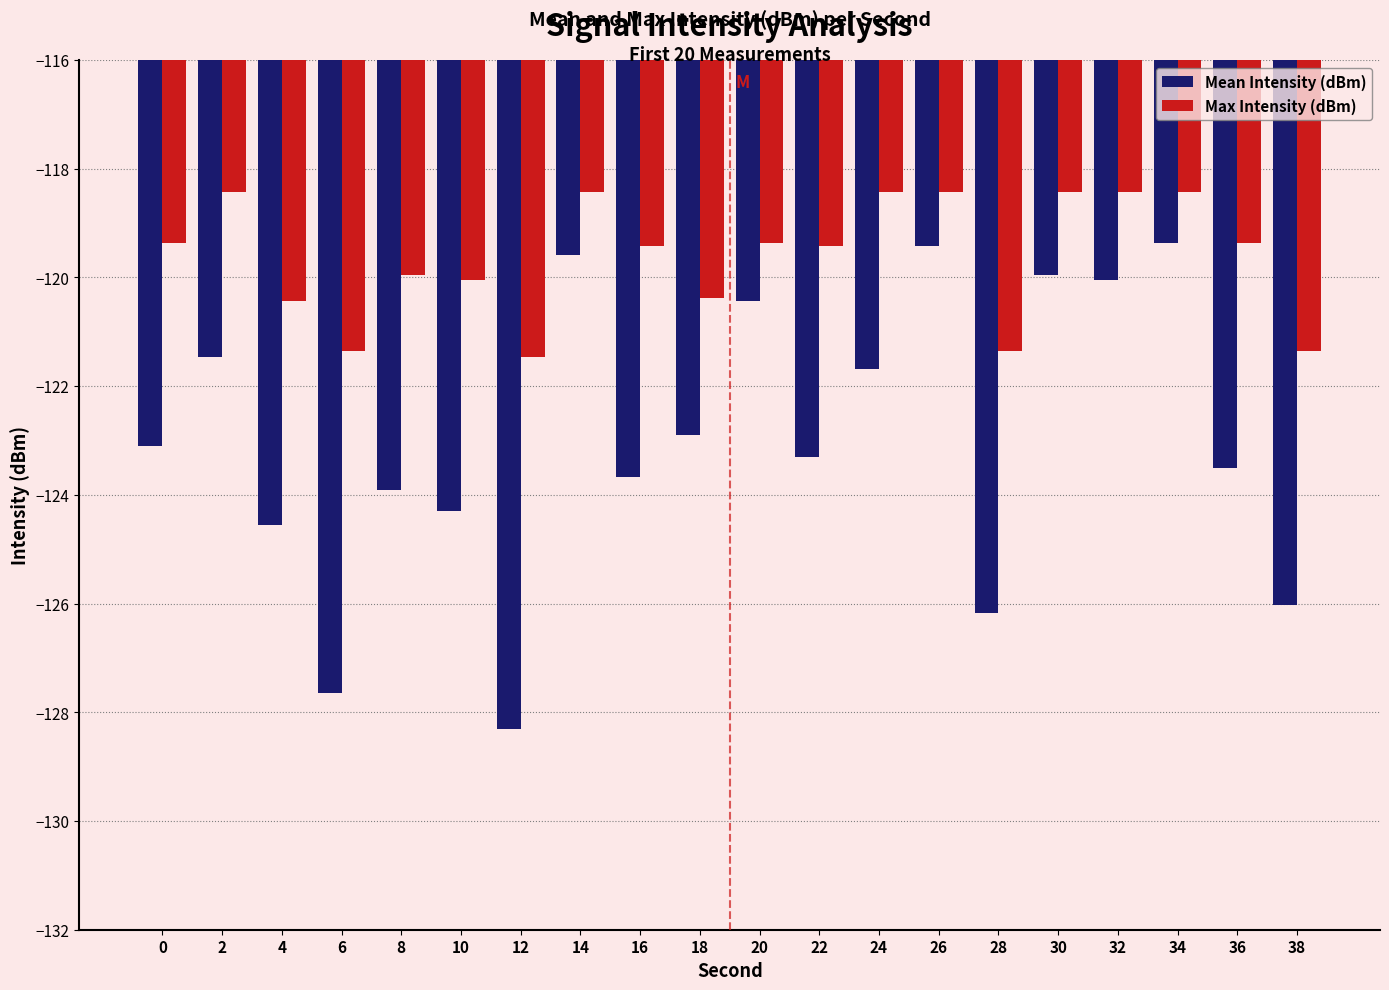

Where is Mean Intensity (dBm) nearest to the value -123?

18